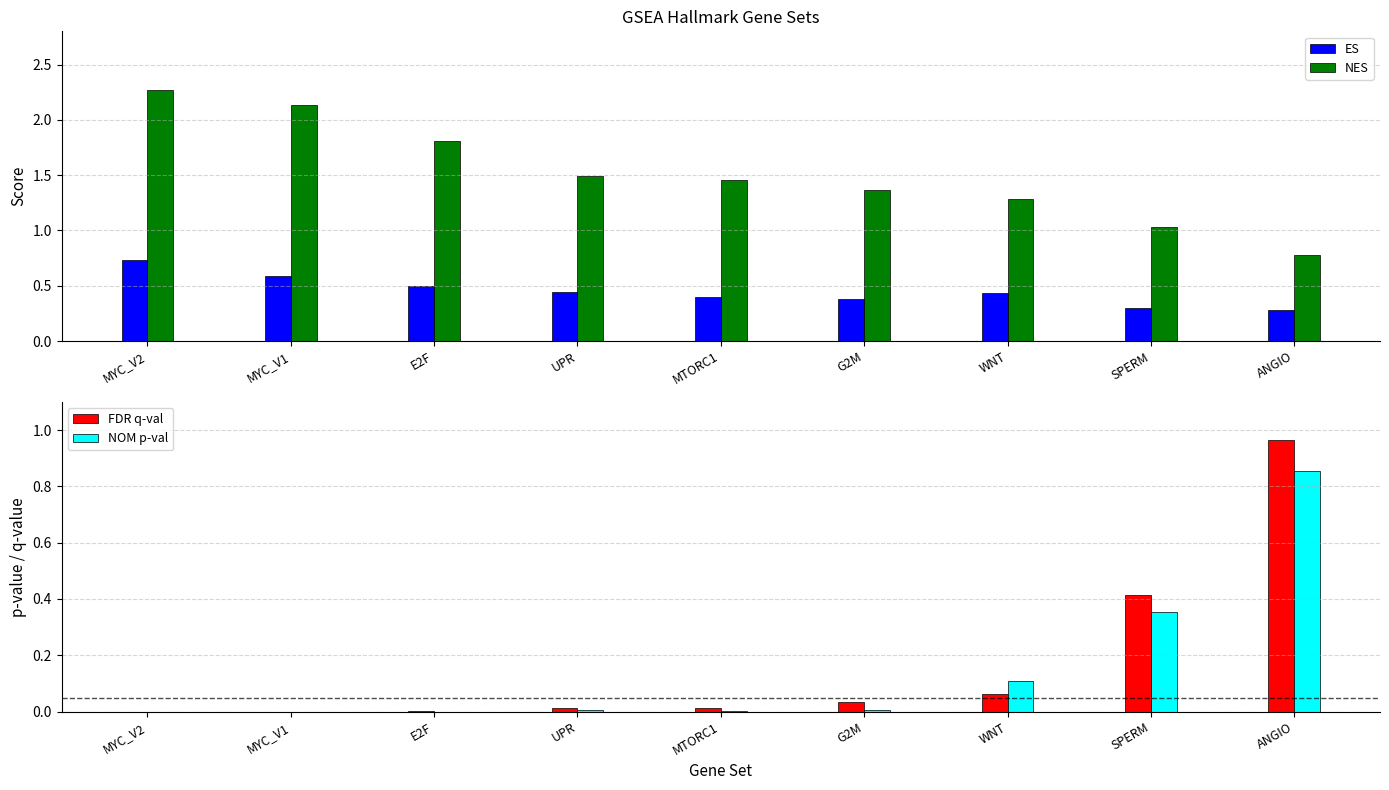

Reading right to left, extract all data points from this chart.

ES: ANGIO=0.3	SPERM=0.3	WNT=0.4	G2M=0.4	MTORC1=0.4	UPR=0.4	E2F=0.5	MYC_V1=0.6	MYC_V2=0.7
NES: ANGIO=0.8	SPERM=1.0	WNT=1.3	G2M=1.4	MTORC1=1.5	UPR=1.5	E2F=1.8	MYC_V1=2.1	MYC_V2=2.3
FDR q-val: ANGIO=1.0	SPERM=0.4	WNT=0.1	G2M=0.0	MTORC1=0.0	UPR=0.0	E2F=0.0	MYC_V1=0.0	MYC_V2=0.0
NOM p-val: ANGIO=0.9	SPERM=0.4	WNT=0.1	G2M=0.0	MTORC1=0.0	UPR=0.0	E2F=0.0	MYC_V1=0.0	MYC_V2=0.0